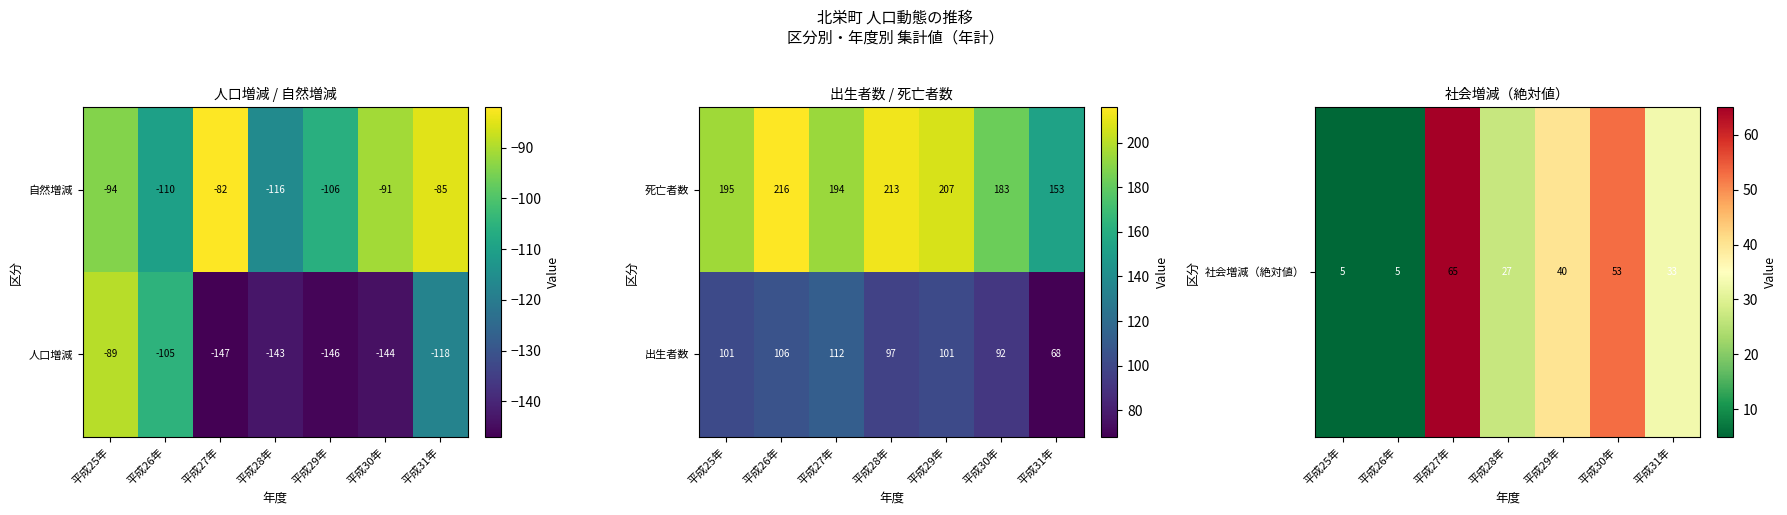

How many distinct data groups are displayed?

2